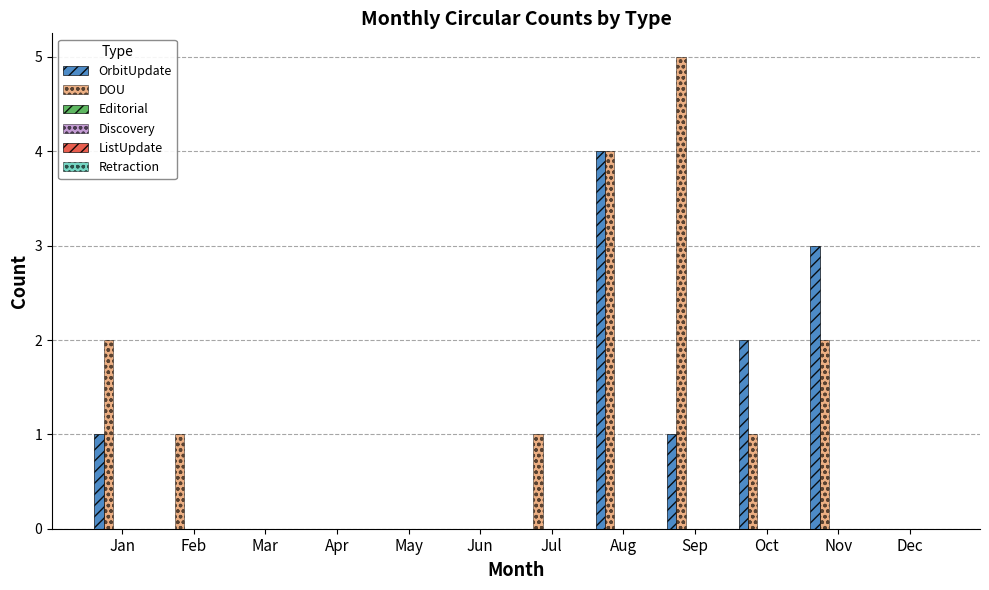

What is the maximum value shown in the chart?

5